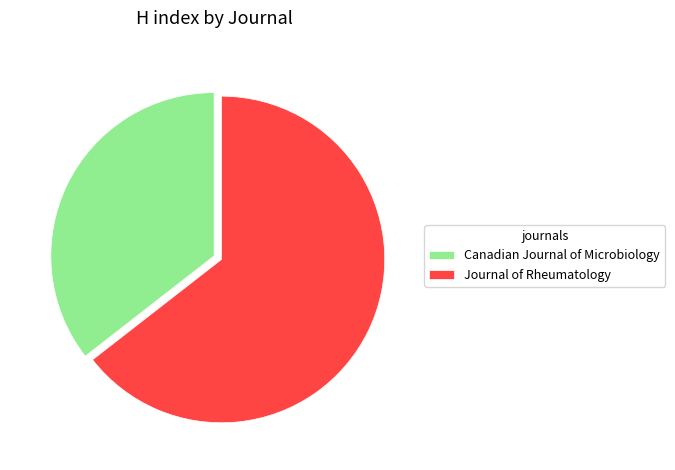

Which has a higher value, Canadian Journal of Microbiology or Journal of Rheumatology?

Journal of Rheumatology